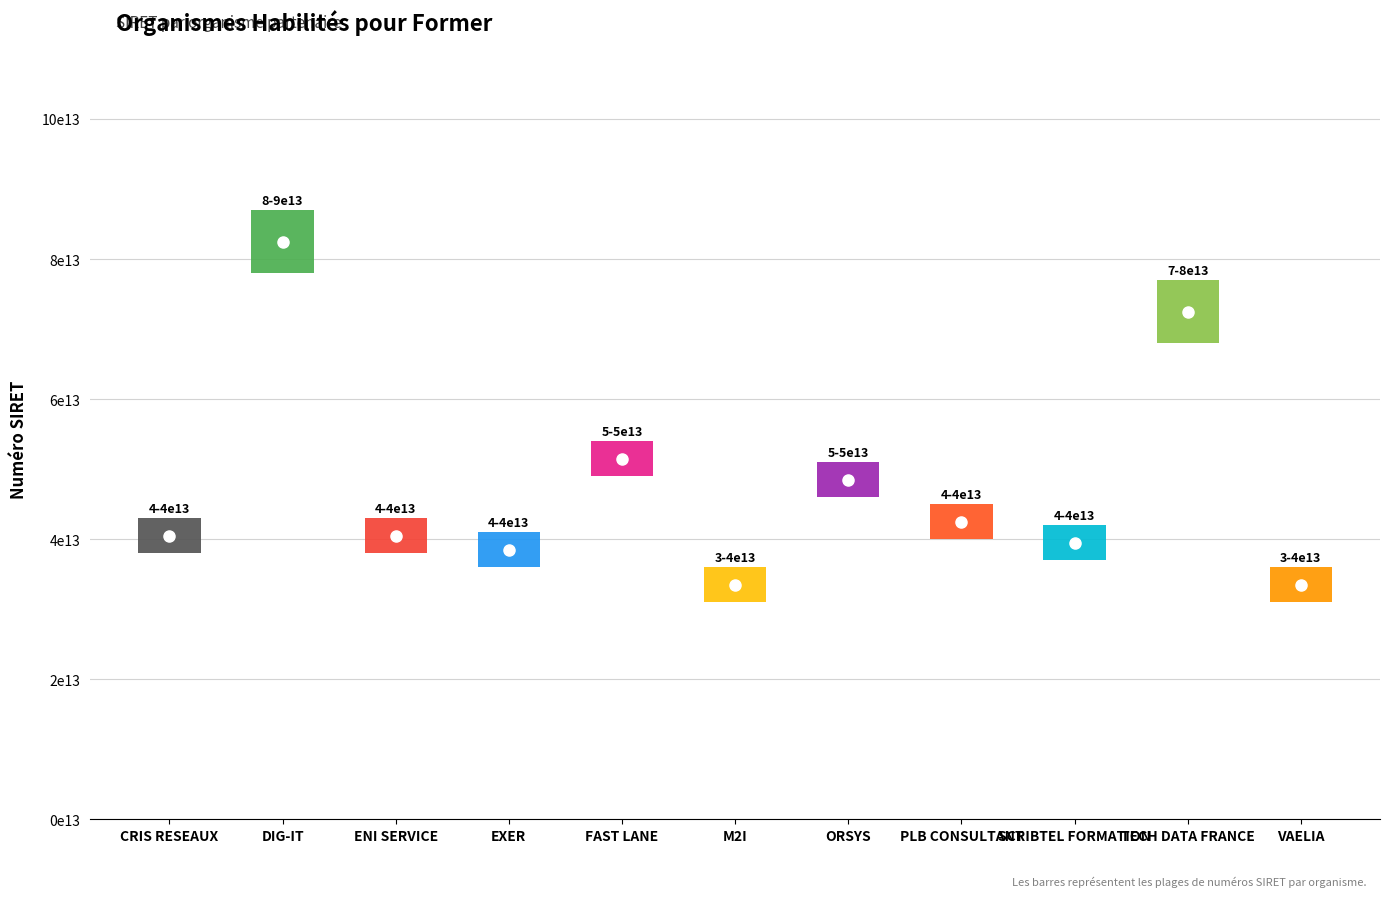

How many points are lower than both their immediate neighbors (excluding endpoints)?

3